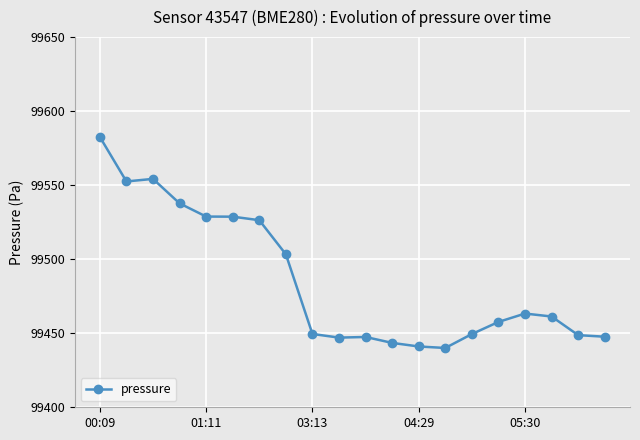

What is the minimum value shown in the chart?

99440.1